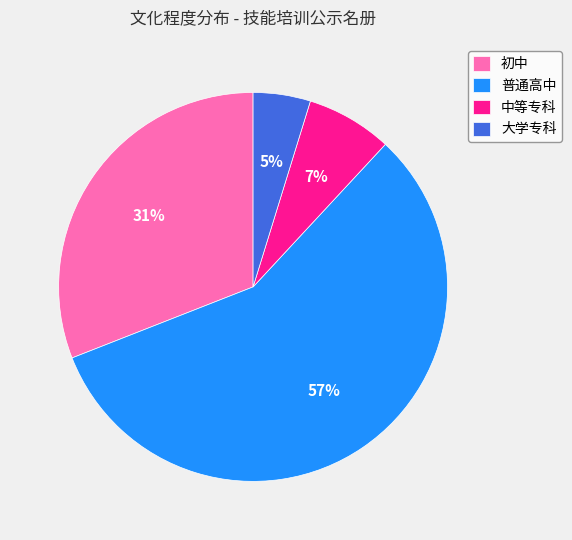

Do 中等专科 and 初中 together represent more than half of the pie?

No